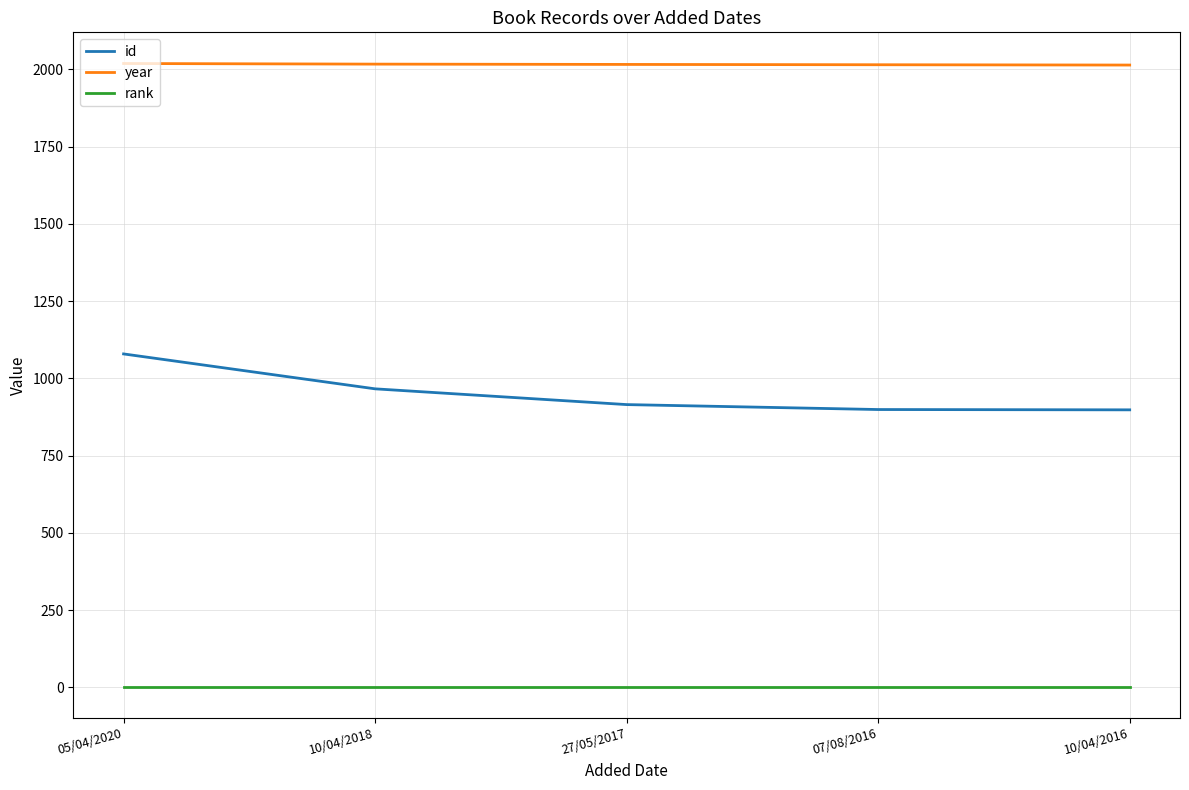

What is the sum of all rank values?

5